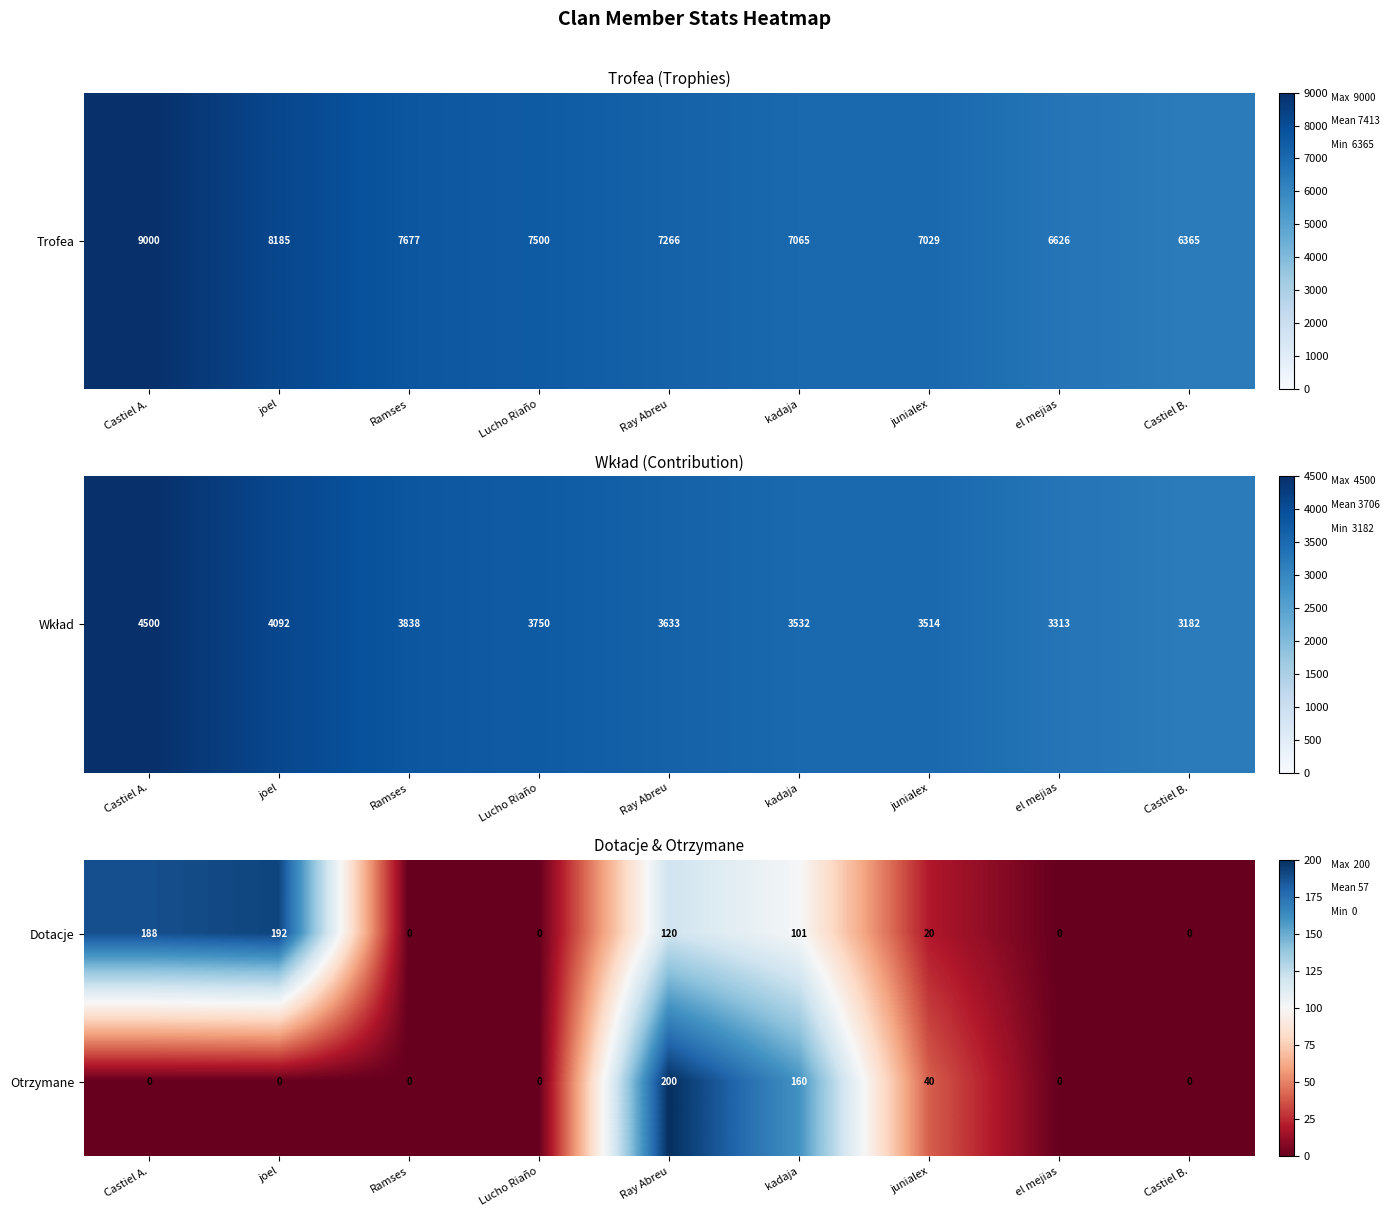

List the series in order of their overall mean, highest first.

Dotacje, Otrzymane